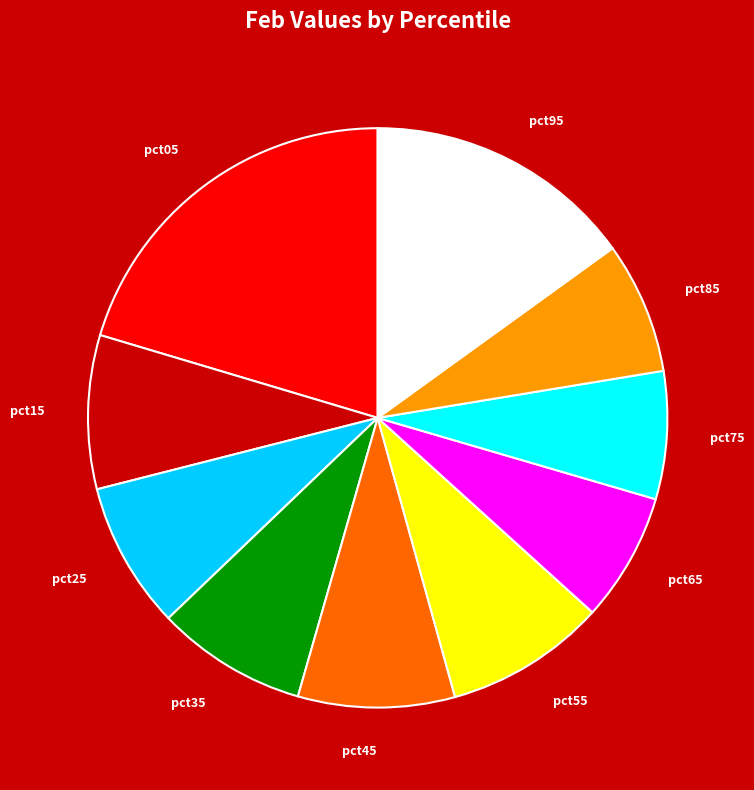

Which category has the biggest portion of the pie?

pct05